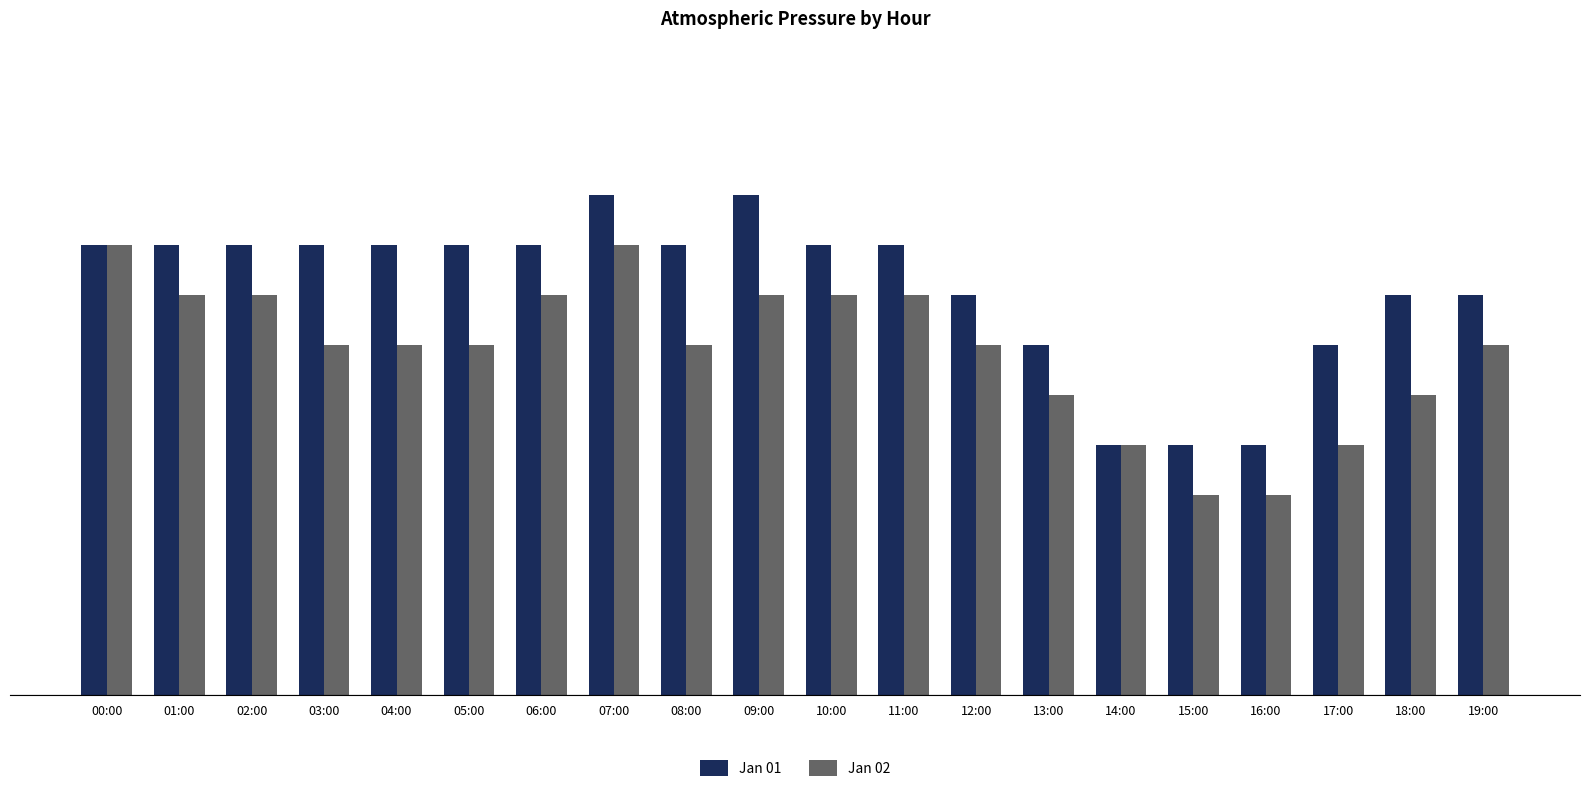

What is the label of the 11th bar from the right?

09:00